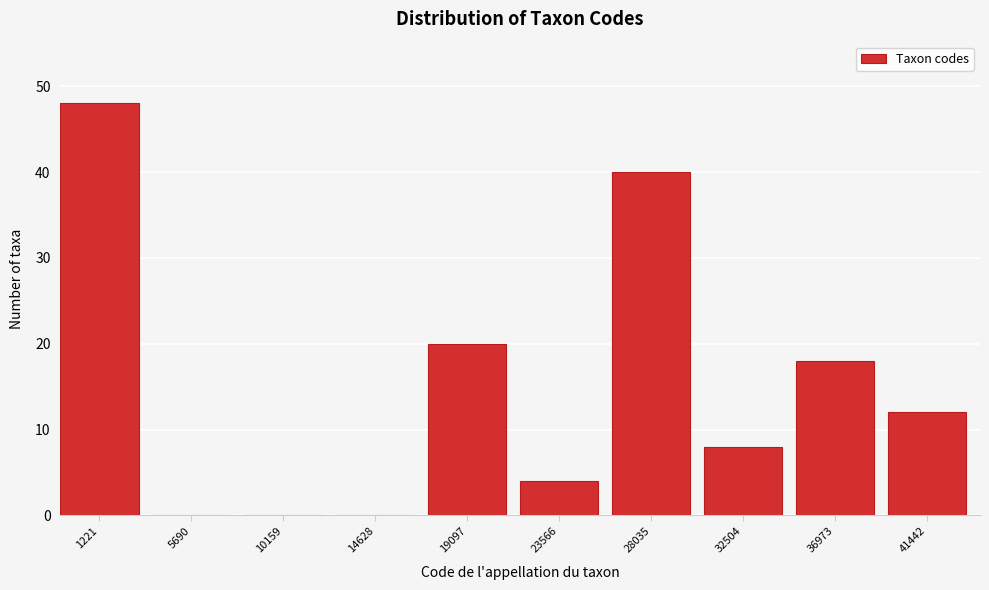

Reading left to right, what are all the values shown in this chart?

1221=48	5690=0	10159=0	14628=0	19097=20	23566=4	28035=40	32504=8	36973=18	41442=12